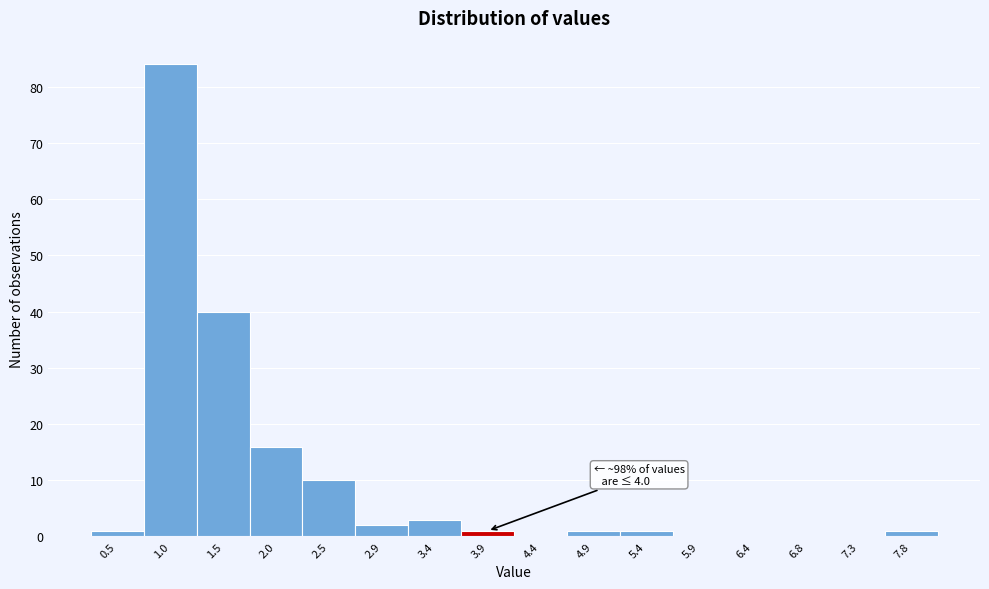

Reading left to right, list all the values displayed in this chart.

0.5=1	1.0=84	1.5=40	2.0=16	2.5=10	2.9=2	3.4=3	3.9=1	4.4=0	4.9=1	5.4=1	5.9=0	6.4=0	6.8=0	7.3=0	7.8=1